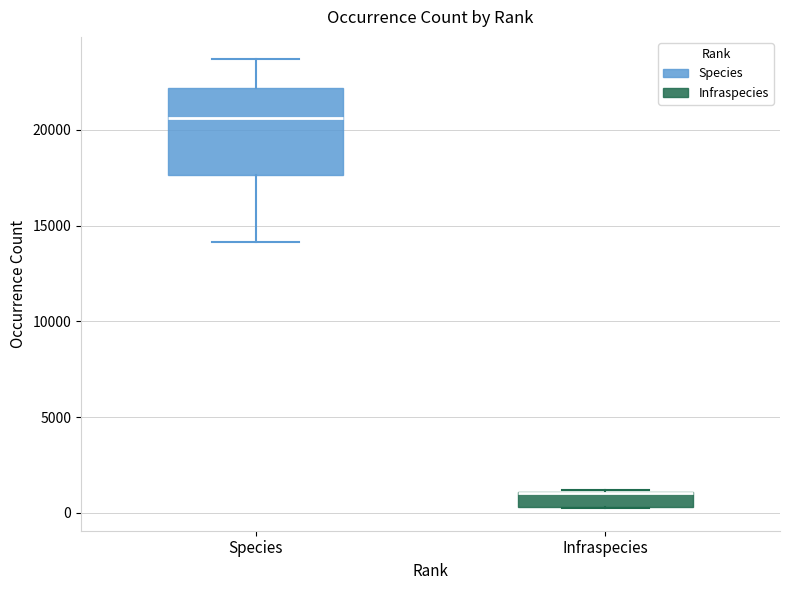

Comparing the boxes themselves (not the whiskers), which one is the tallest?

Species